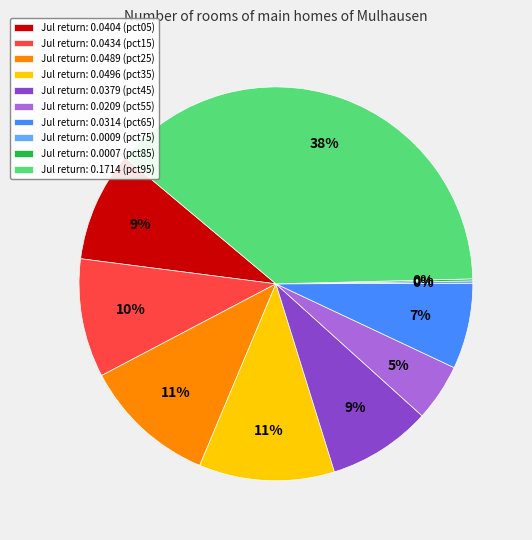

What percentage is the Jul return: 0.0404 (pct05) slice, to the nearest percent?

9%